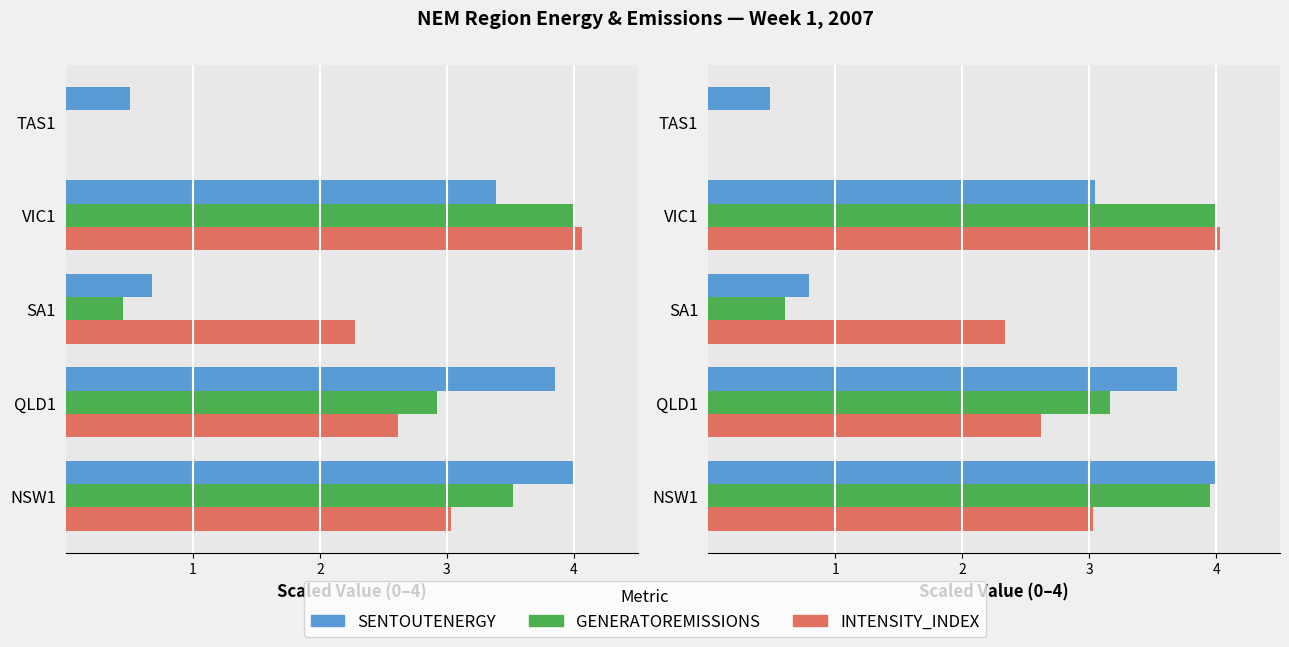

Rank the series by their maximum value, from lowest to highest.

SENTOUTENERGY, GENERATOREMISSIONS, INTENSITY_INDEX